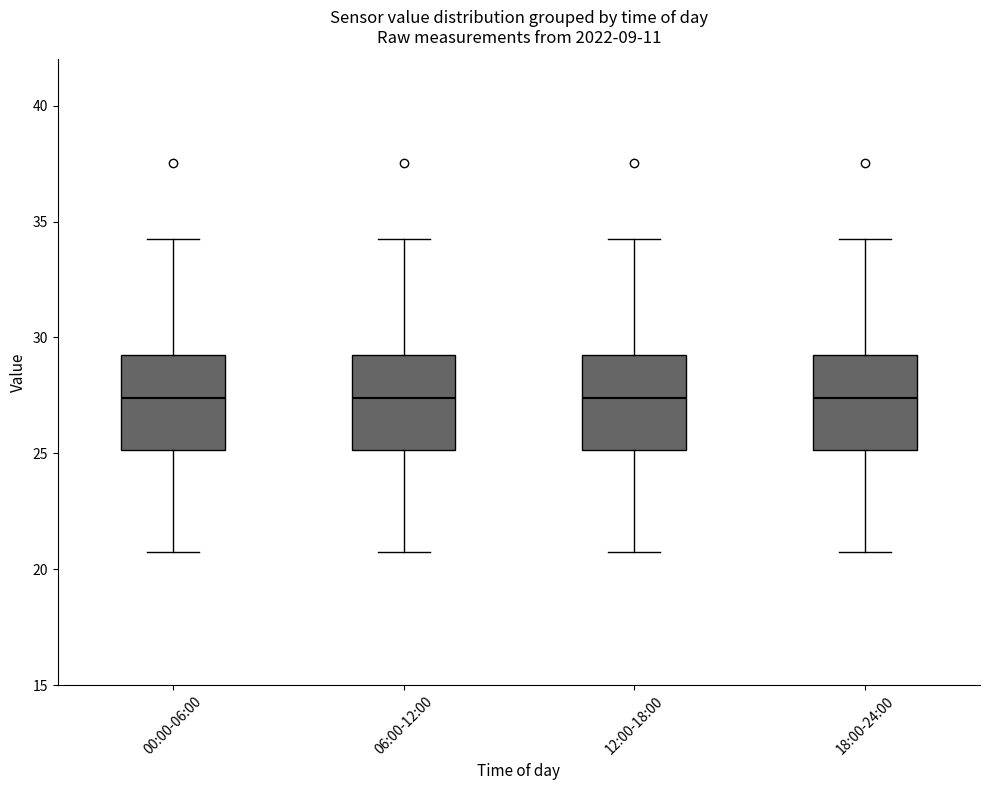

Reading left to right, read every box against the y-axis: the position of its median line, the range the box covers, and the ends of its whiskers. The values are not printed on the chart, so give them approximately, as read against the axis.

00:00-06:00: median 27.5, box 25.0 to 29.0, whiskers 21.0 to 34.5
06:00-12:00: median 27.5, box 25.0 to 29.0, whiskers 21.0 to 34.5
12:00-18:00: median 27.5, box 25.0 to 29.0, whiskers 21.0 to 34.5
18:00-24:00: median 27.5, box 25.0 to 29.0, whiskers 21.0 to 34.5